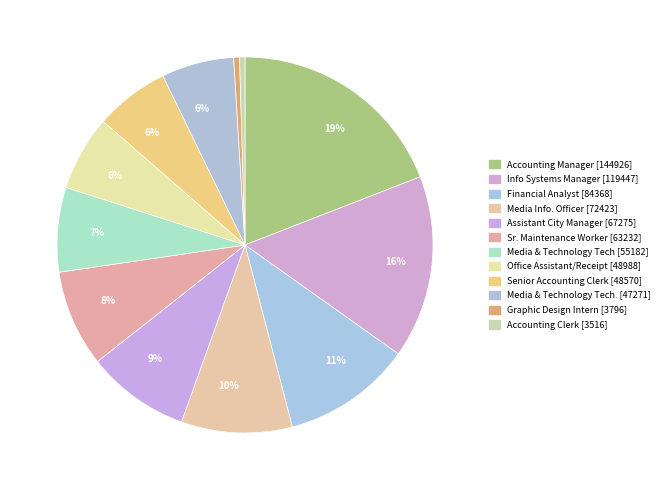

Count the number of slices in the pie.

12